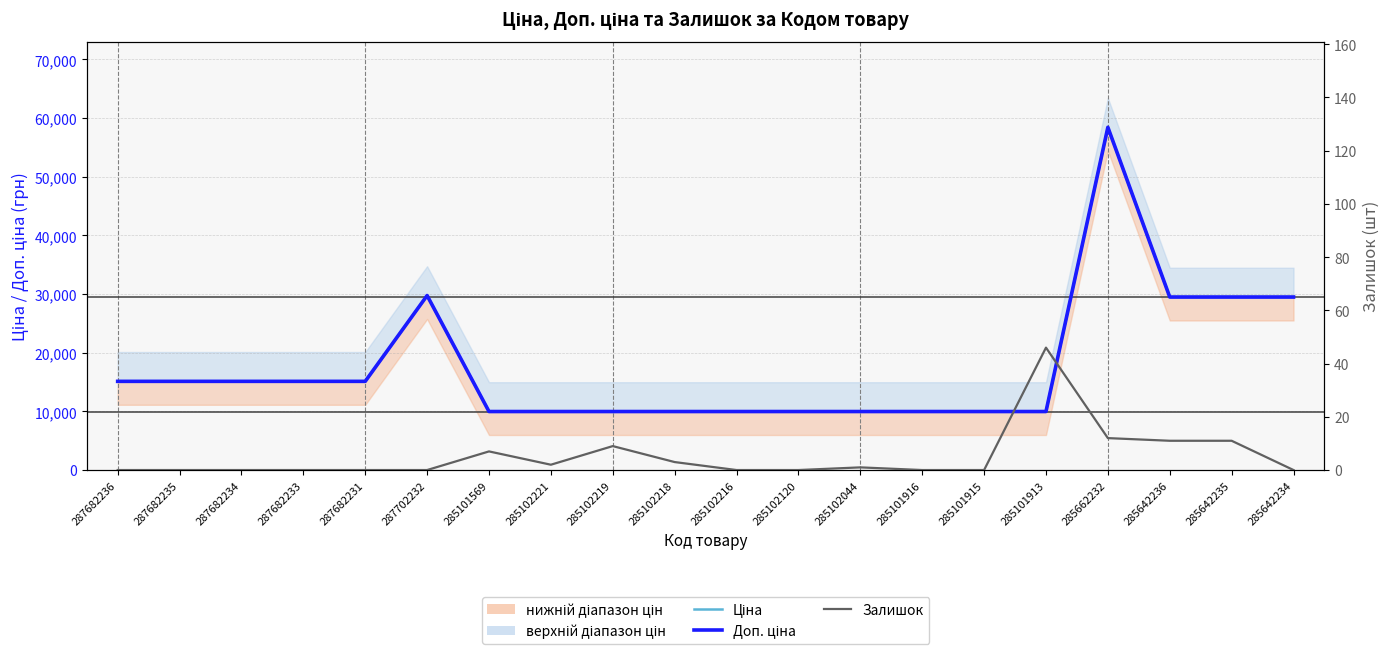

Reading left to right, what are all the values shown in this chart?

Ціна: 15120.0	15120.0	15120.0	15120.0	15120.0	29747.2	9975.0	9975.0	9975.0	9975.0	9975.0	9975.0	9975.0	9975.0	9975.0	9975.0	58426.5	29491.5	29491.5	29491.5
Доп. ціна: 15120.0	15120.0	15120.0	15120.0	15120.0	29747.2	9975.0	9975.0	9975.0	9975.0	9975.0	9975.0	9975.0	9975.0	9975.0	9975.0	58426.5	29491.5	29491.5	29491.5
Залишок: 0.0	0.0	0.0	0.0	0.0	0.0	7.0	2.0	9.0	3.0	0.0	0.0	1.0	0.0	0.0	46.0	12.0	11.0	11.0	0.0